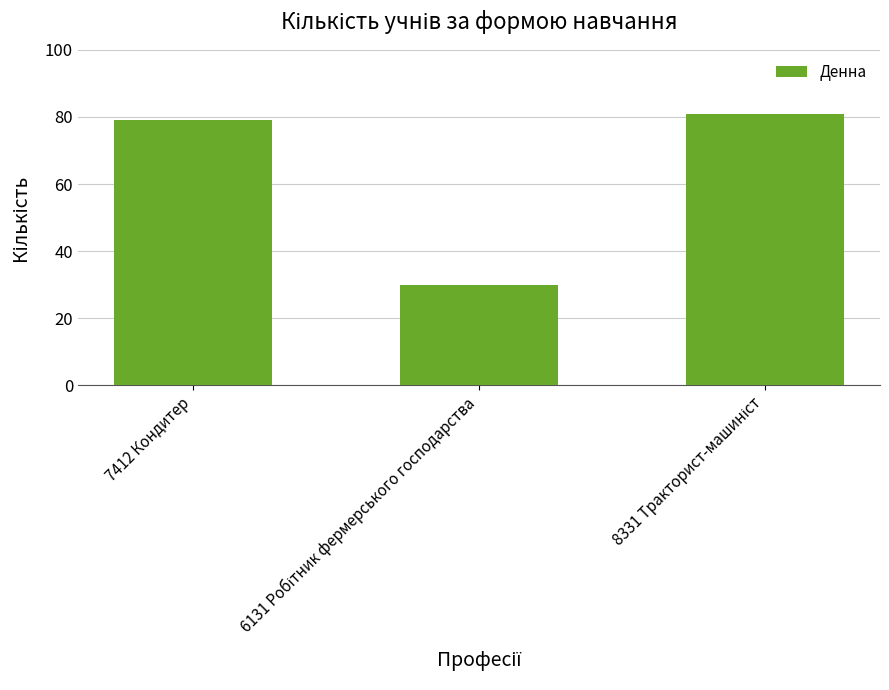

What is the difference between the maximum and minimum values?

51